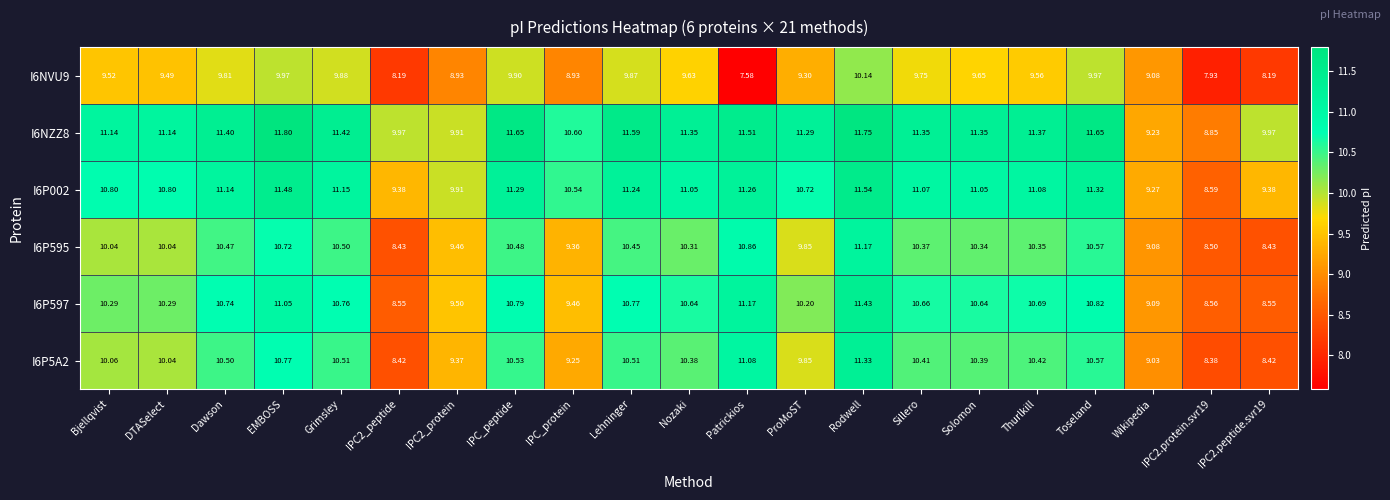

How many data points in I6P5A2 are less than 10?

7